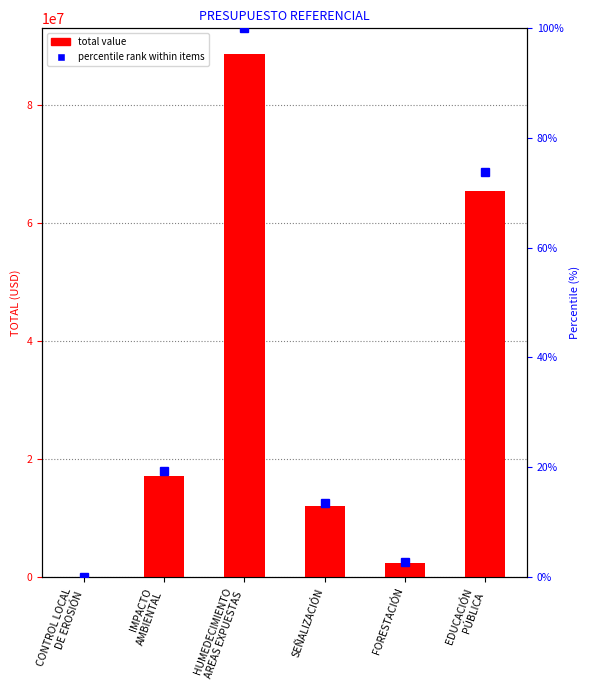

What value does the TOTAL (USD) series have at CONTROL LOCAL
DE EROSIÓN?

7433.4